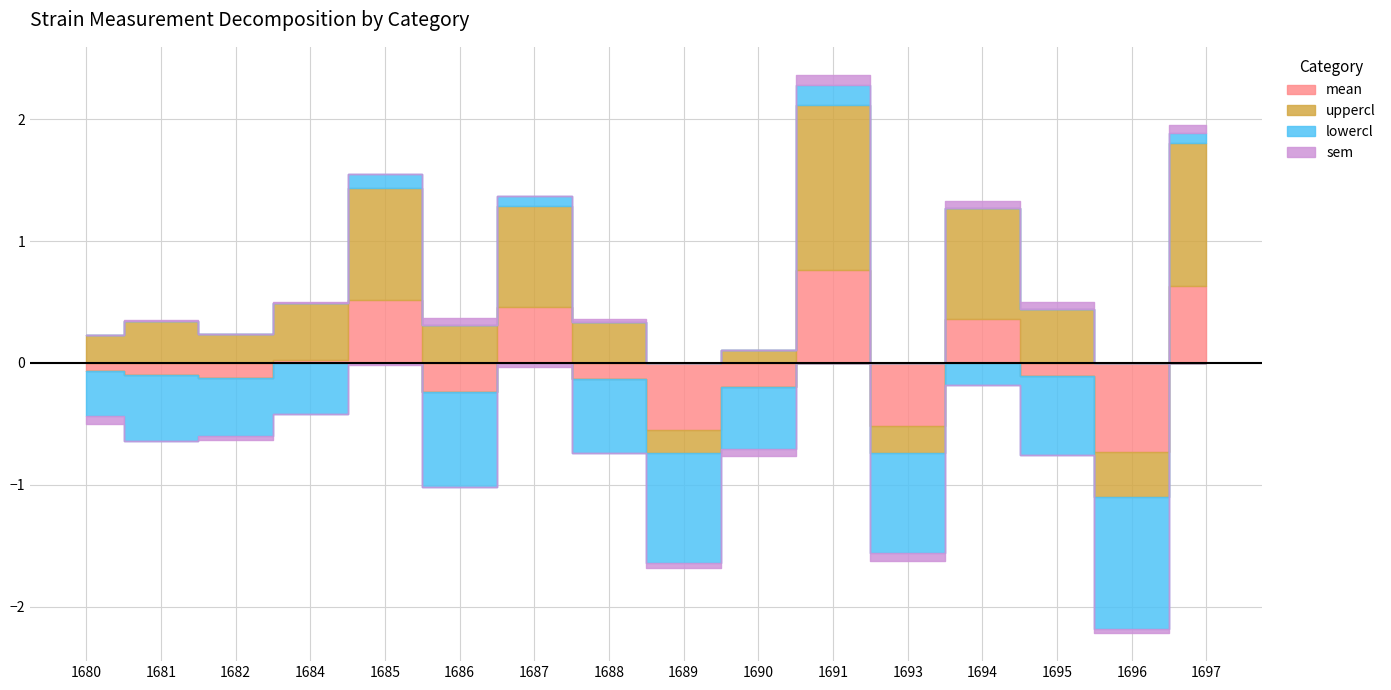

The value of mean at 1693 is 16.1. True or false?

False